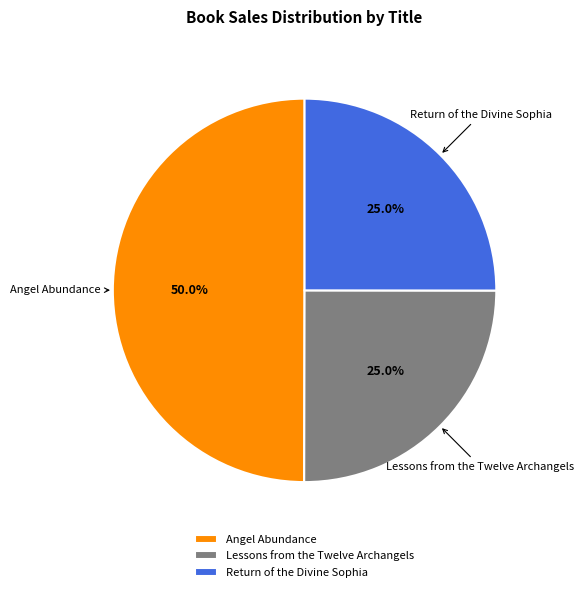

To the nearest percent, what portion does Lessons from the Twelve Archangels represent?

25%